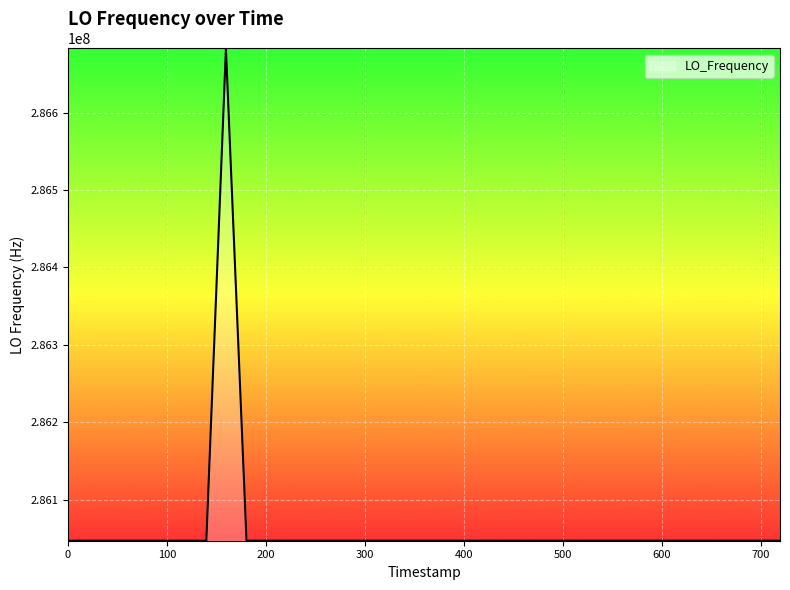

What is the minimum value shown in the chart?

286046998.2